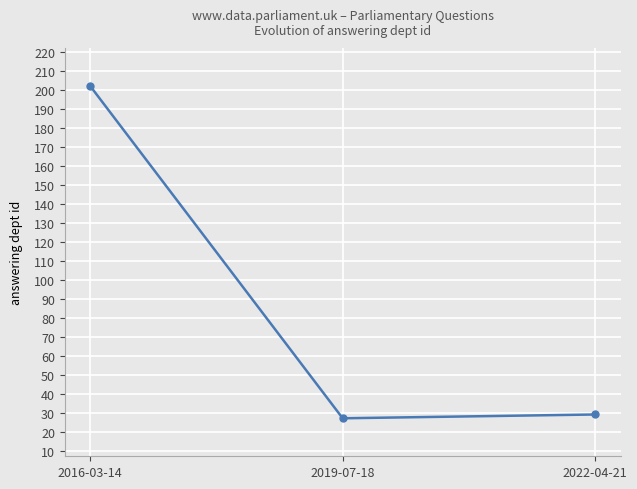

What is the value of the 1st point from the left?

202